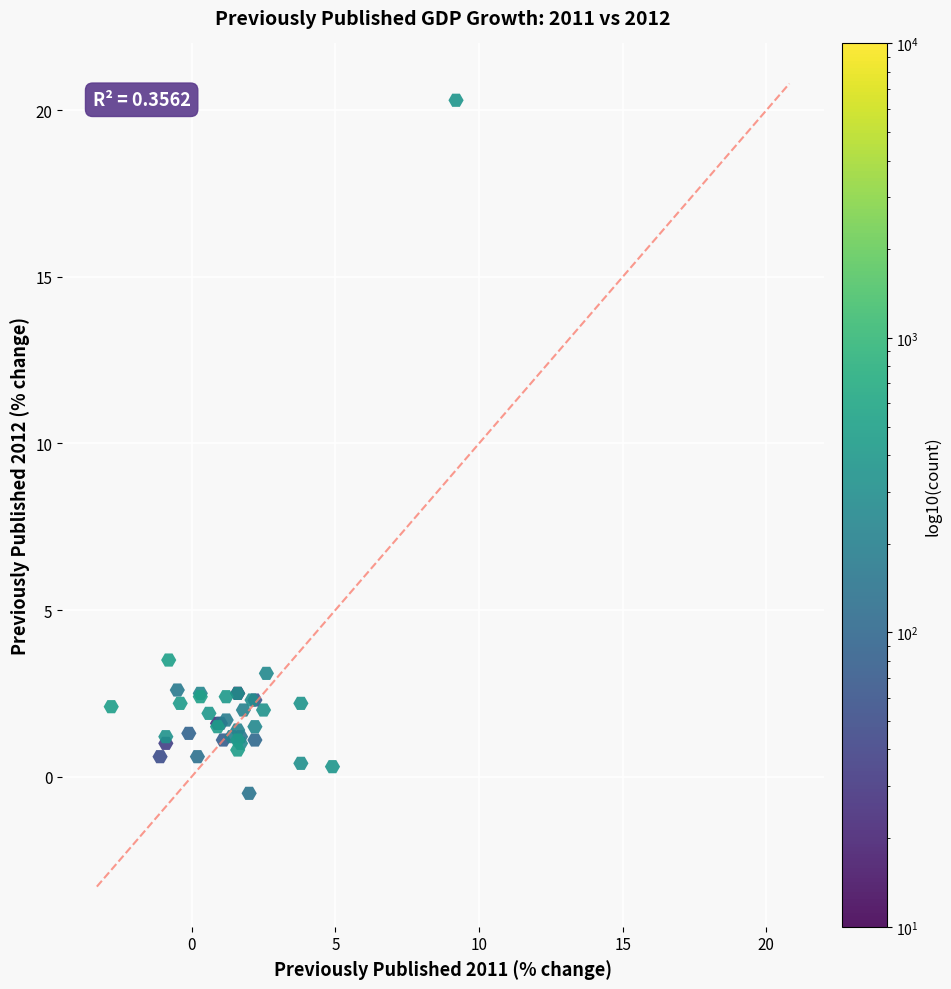

What Y value in the scatter plot is closest to 9?

3.5